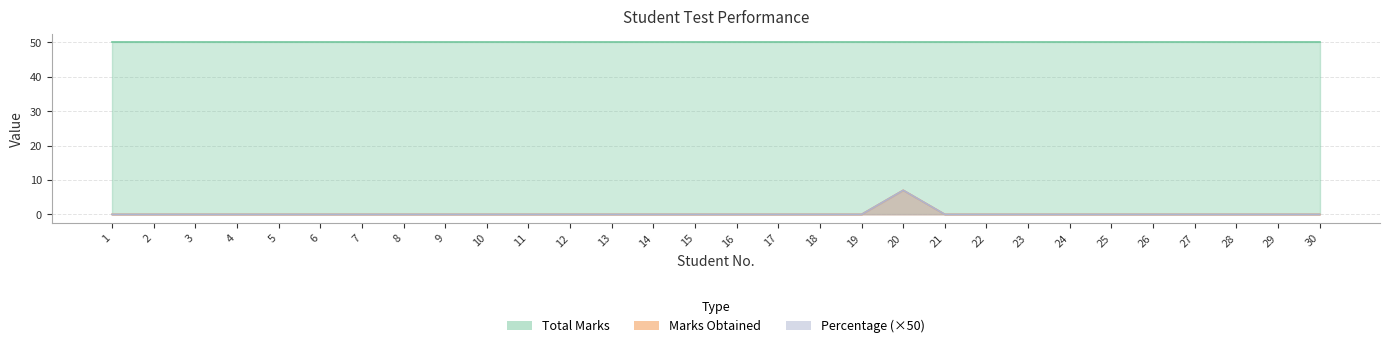

At which category does the chart reach its peak across all series?

20